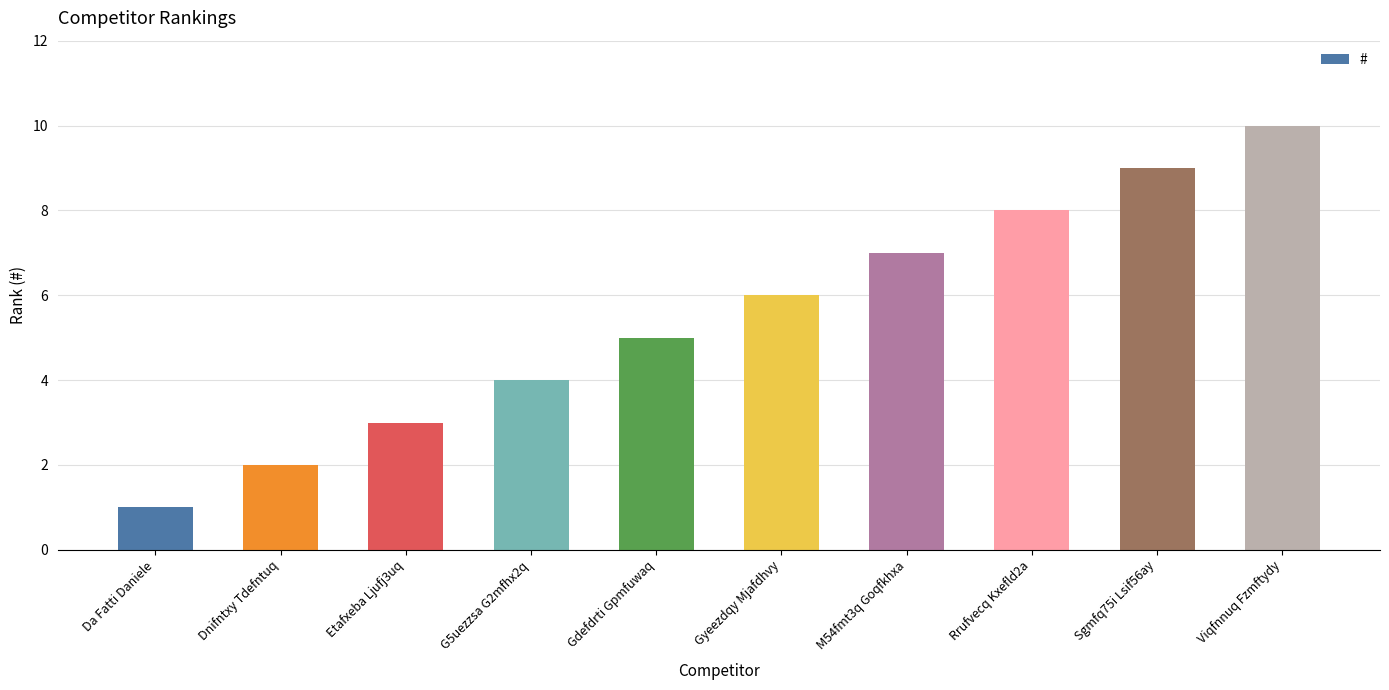

Rank the categories by value from lowest to highest.

Da Fatti Daniele, Dnifntxy Tdefntuq, Etafxeba Ljufj3uq, G5uezzsa G2mfhx2q, Gdefdrti Gpmfuwaq, Gyeezdqy Mjafdhvy, M54fmt3q Goqfkhxa, Rrufvecq Kxefld2a, Sgmfq75i Lsif56ay, Viqfnnuq Fzmftydy